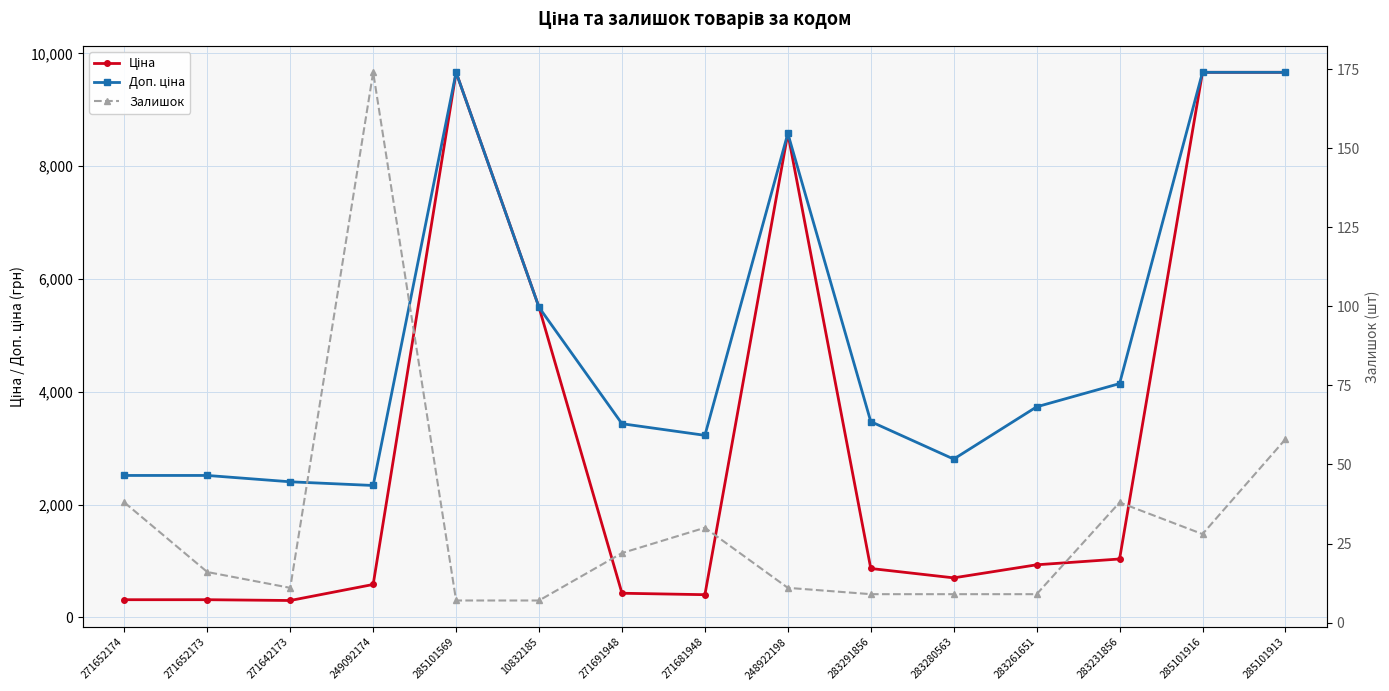

Reading right to left, transcribe all the data shown in this chart.

Ціна: 9664.7	9664.7	1036.5	933.5	701.9	868.0	8581.1	403.6	429.3	5497.3	9664.7	584.9	300.6	314.7	314.7
Доп. ціна: 9664.7	9664.7	4145.9	3734.2	2807.6	3472.1	8581.1	3228.8	3434.6	5497.3	9664.7	2339.7	2405.2	2517.5	2517.5
Залишок: 58.0	28.0	38.0	9.0	9.0	9.0	11.0	30.0	22.0	7.0	7.0	174.0	11.0	16.0	38.0